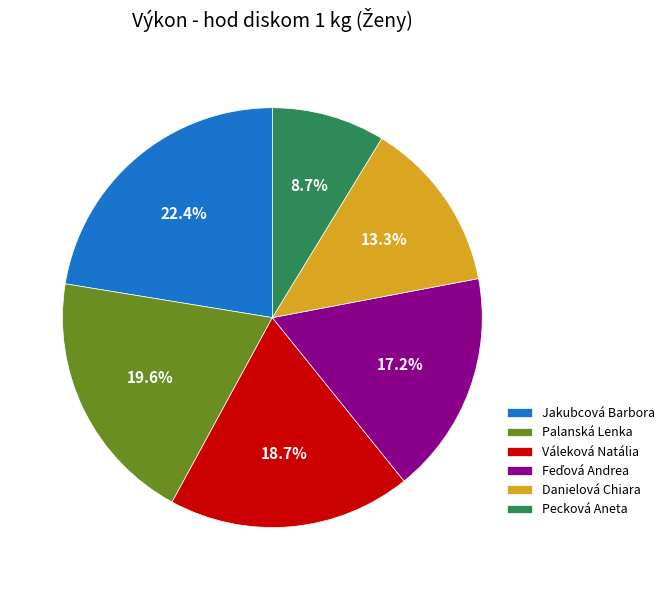

How many segments does this pie chart have?

6